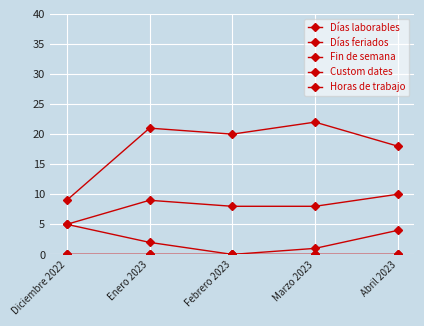

At which category does the chart reach its minimum across all series?

Febrero 2023